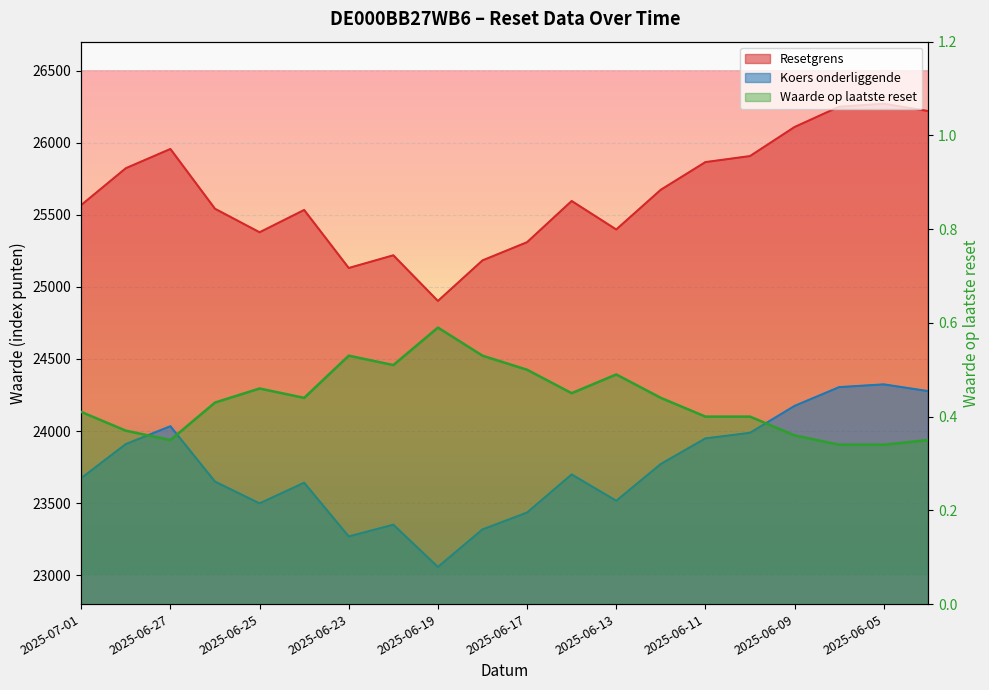

Where is the first local maximum for Resetgrens?

2025-06-27